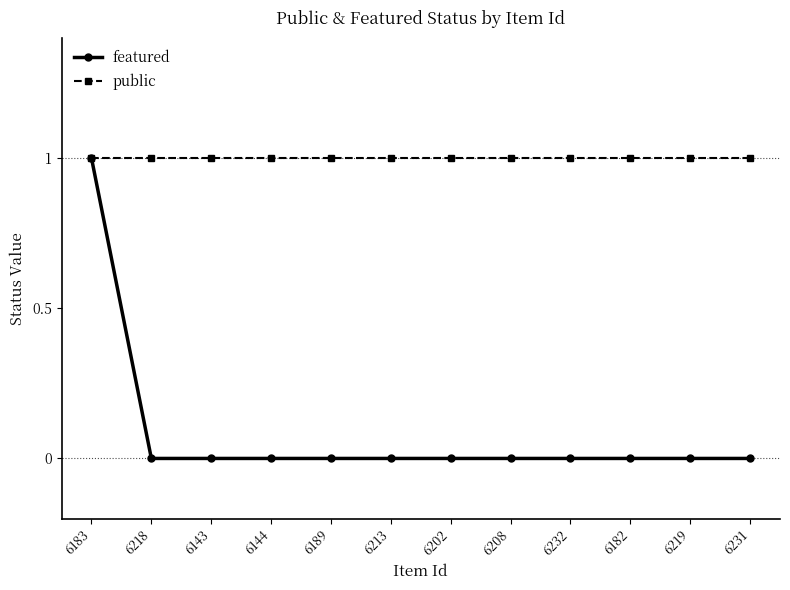

True or false: featured has a value of 0 at 6232.

True